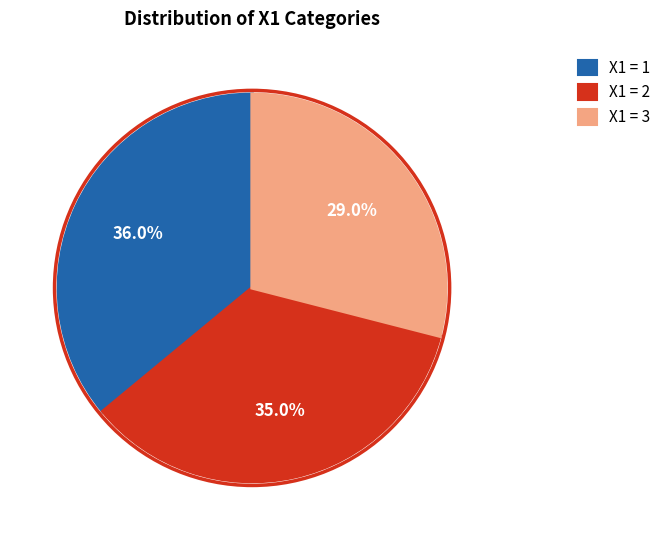

Is there any slice that represents more than half of the pie?

No